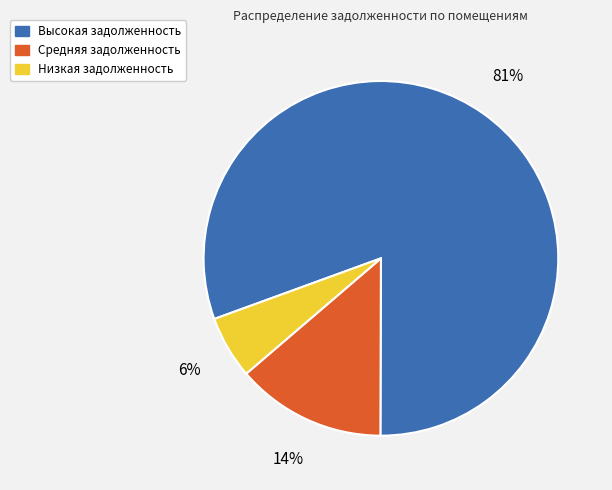

What percentage is the Низкая задолженность slice, to the nearest percent?

6%